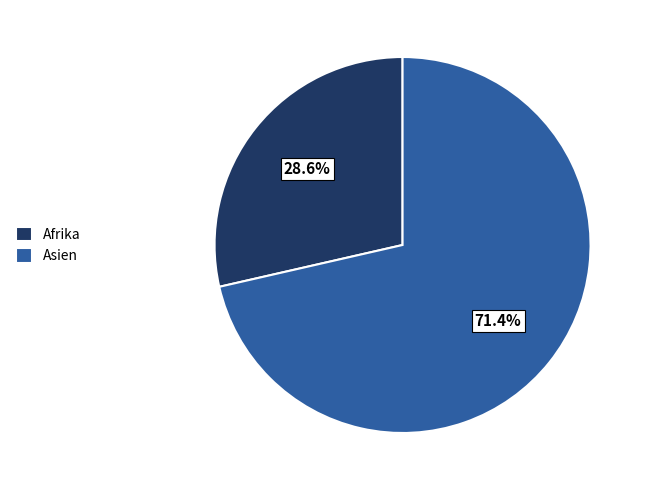

What is the ratio of the value at Asien to the value at Afrika?

2.5